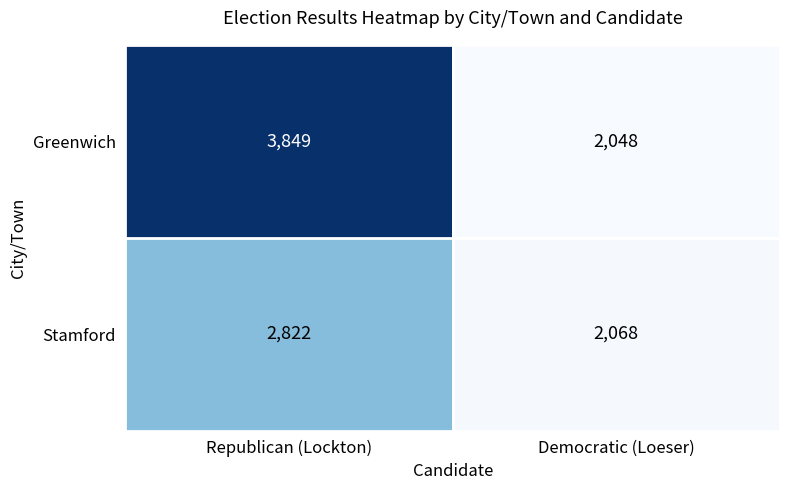

What is the approximate value of Stamford at Democratic (Loeser), to the nearest 10?

2070